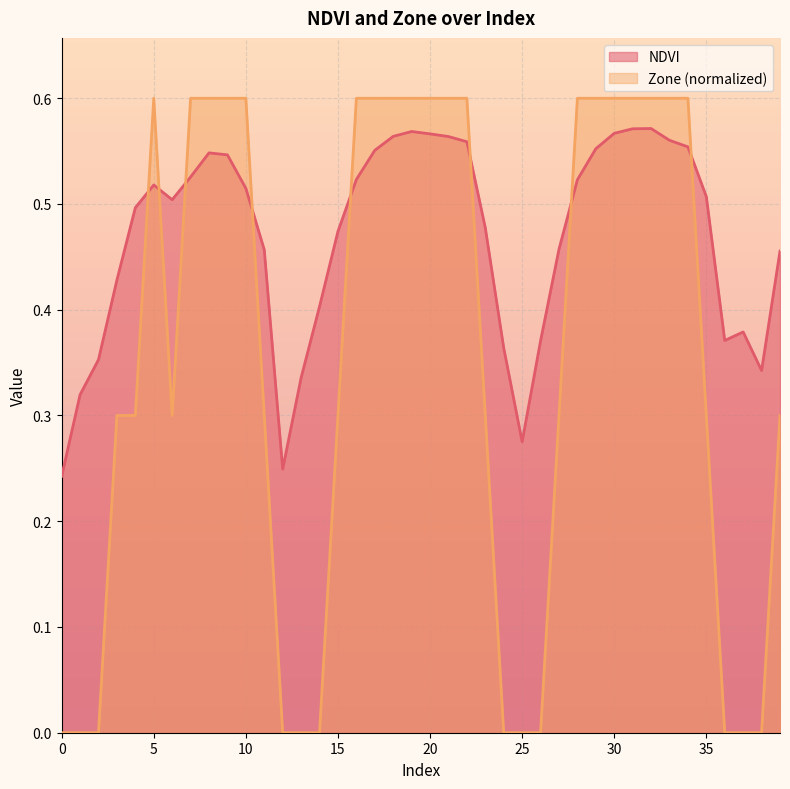

How many interior local peaks does the Zone series have?

1